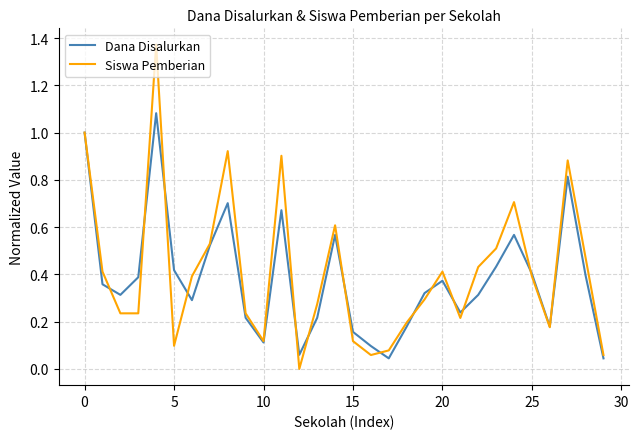

Rank the series by their average value, from highest to lowest.

Siswa Pemberian, Dana Disalurkan